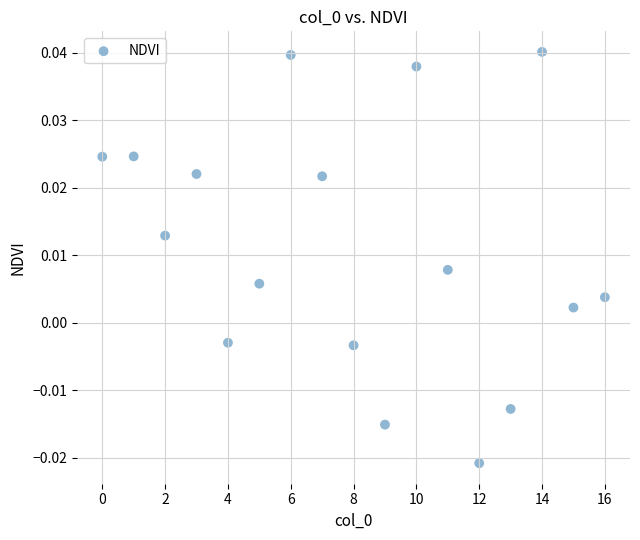

How many points are shown in the scatter plot?

17